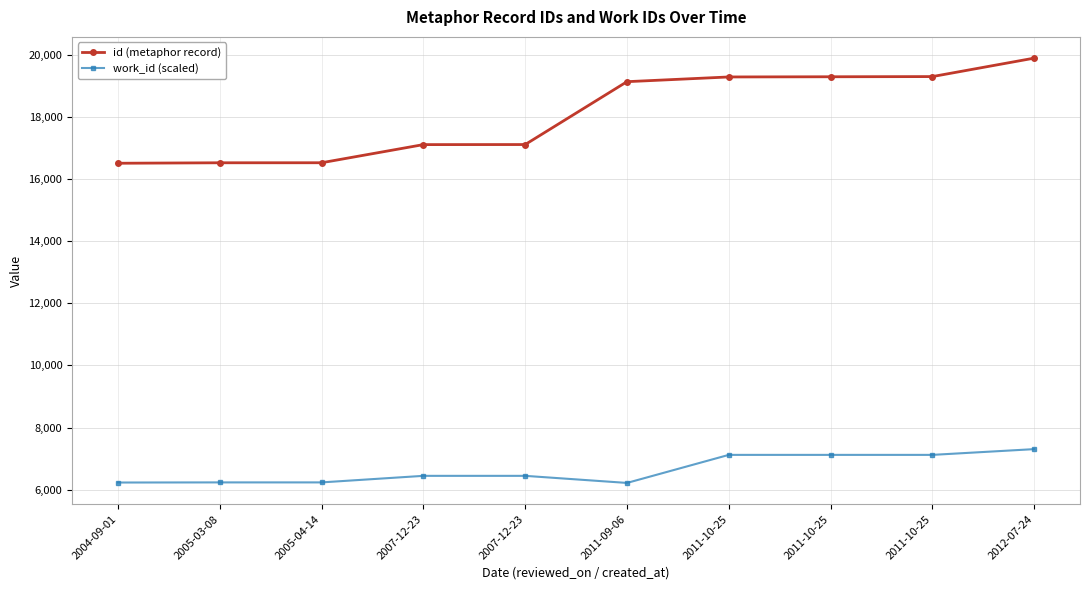

How many lines are shown in the chart?

2